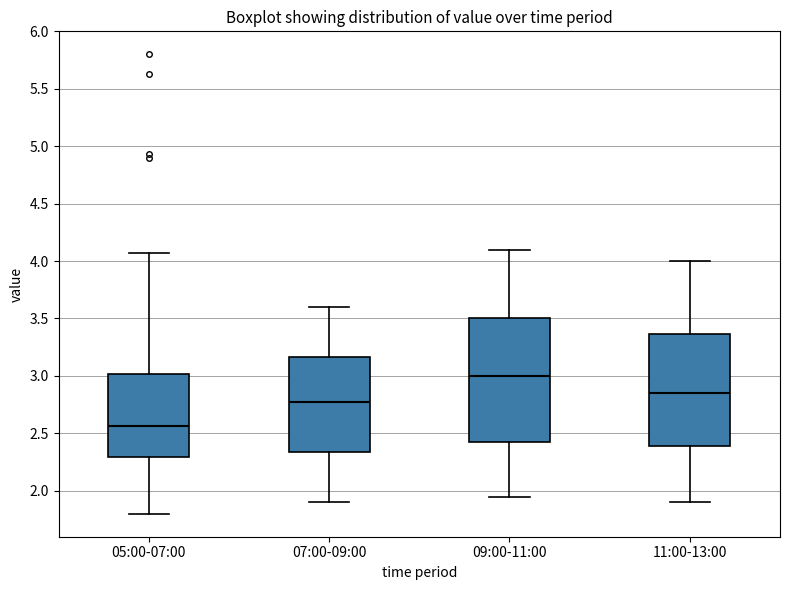

Comparing the boxes themselves (not the whiskers), which one is the tallest?

09:00-11:00